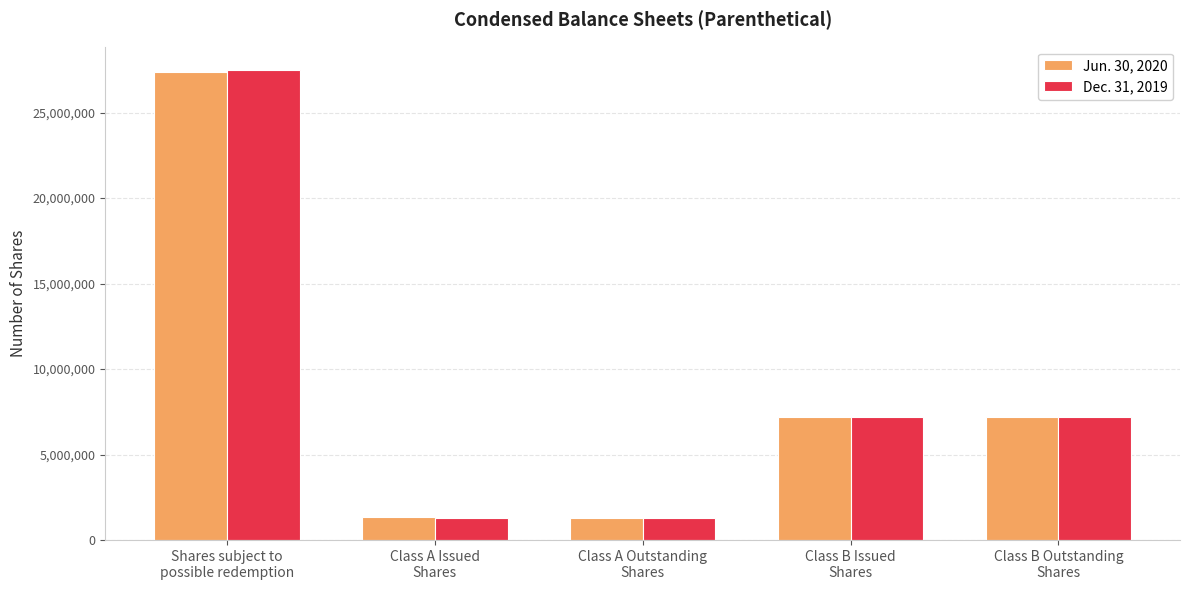

Which series has the largest range (max minus min)?

Dec. 31, 2019